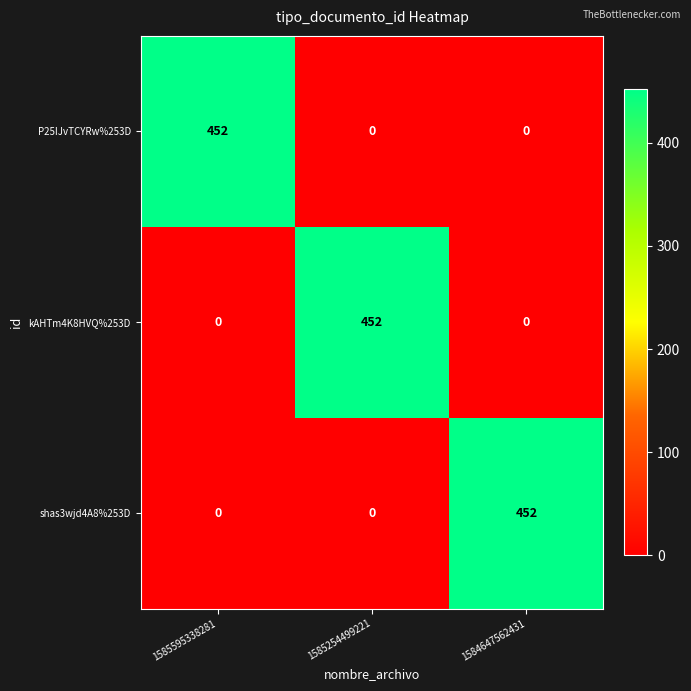

Reading left to right, list all the values displayed in this chart.

P25IJvTCYRw%253D: 1585595338281=452	1585254499221=0	1584647562431=0
kAHTm4K8HVQ%253D: 1585595338281=0	1585254499221=452	1584647562431=0
shas3wjd4A8%253D: 1585595338281=0	1585254499221=0	1584647562431=452